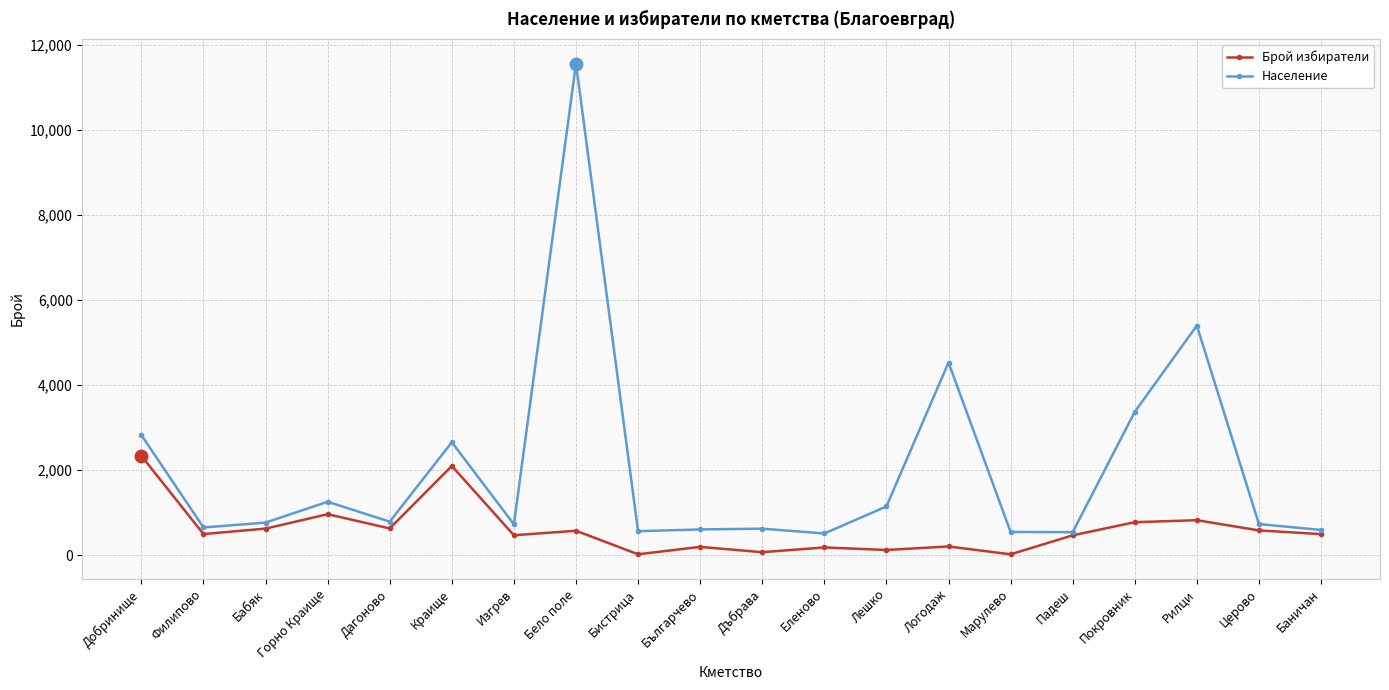

What is the highest value of the Брой избиратели series?

2337